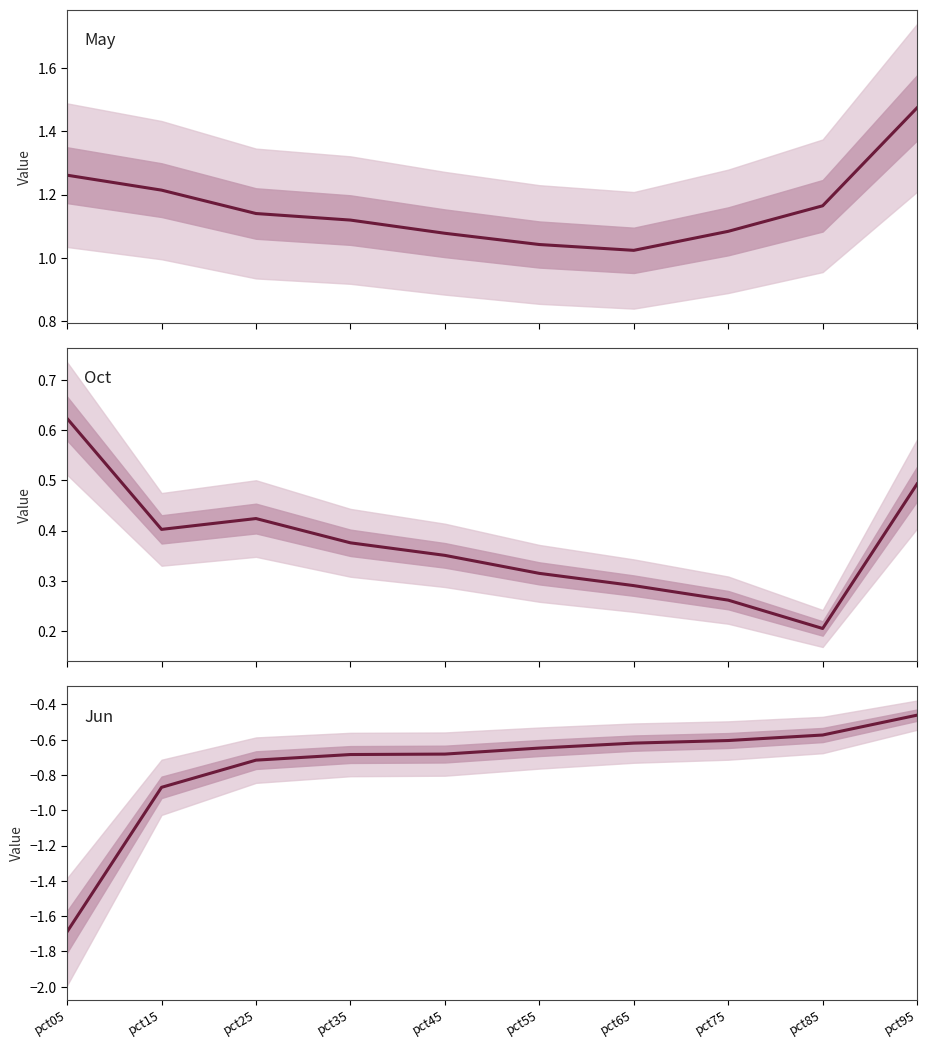

At which category does the chart reach its minimum across all series?

pct05